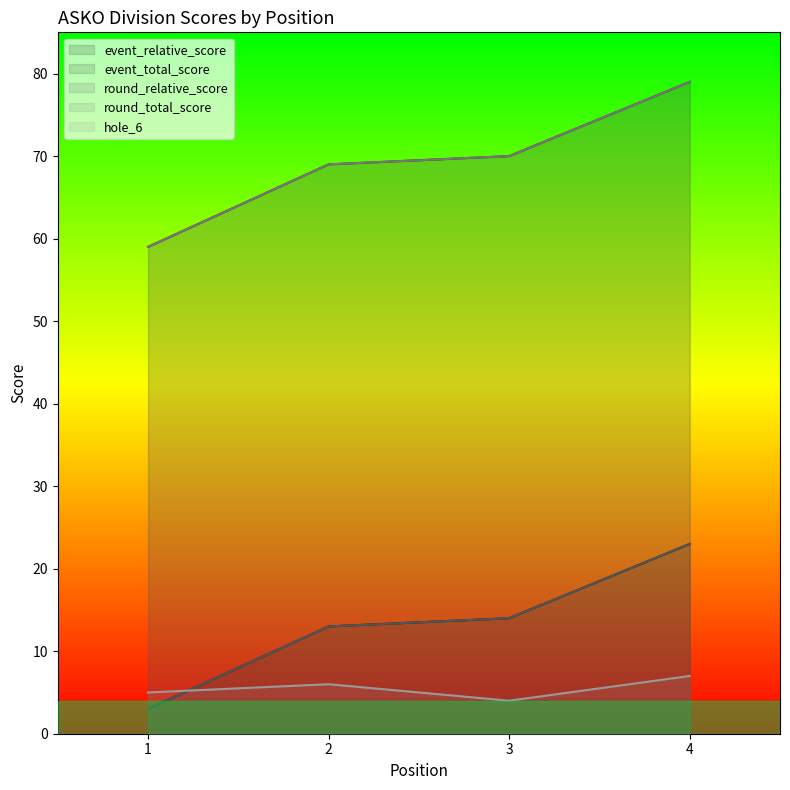

Which series has the widest spread of values?

event_relative_score